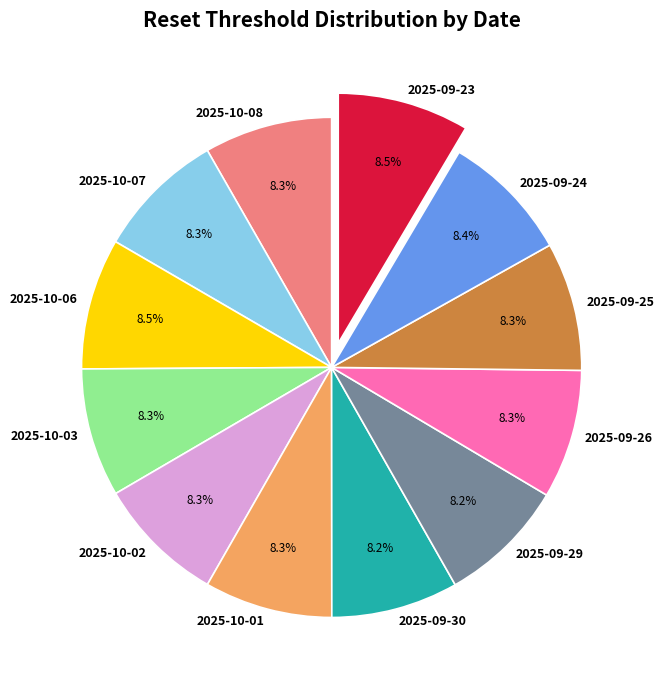

What is the ratio of the value at 2025-10-03 to the value at 2025-09-24?

1.0